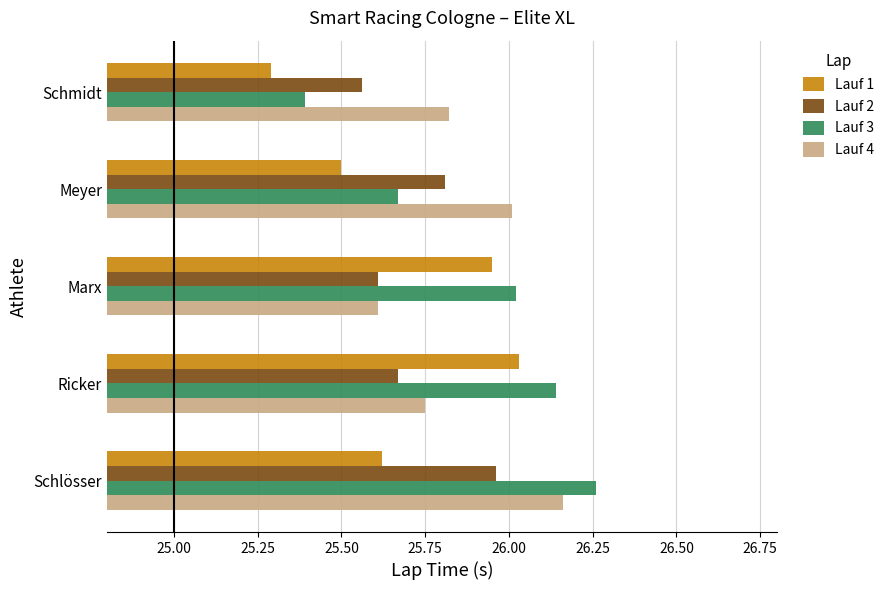

The Lauf 2 series shows 25.8 at Meyer. True or false?

True